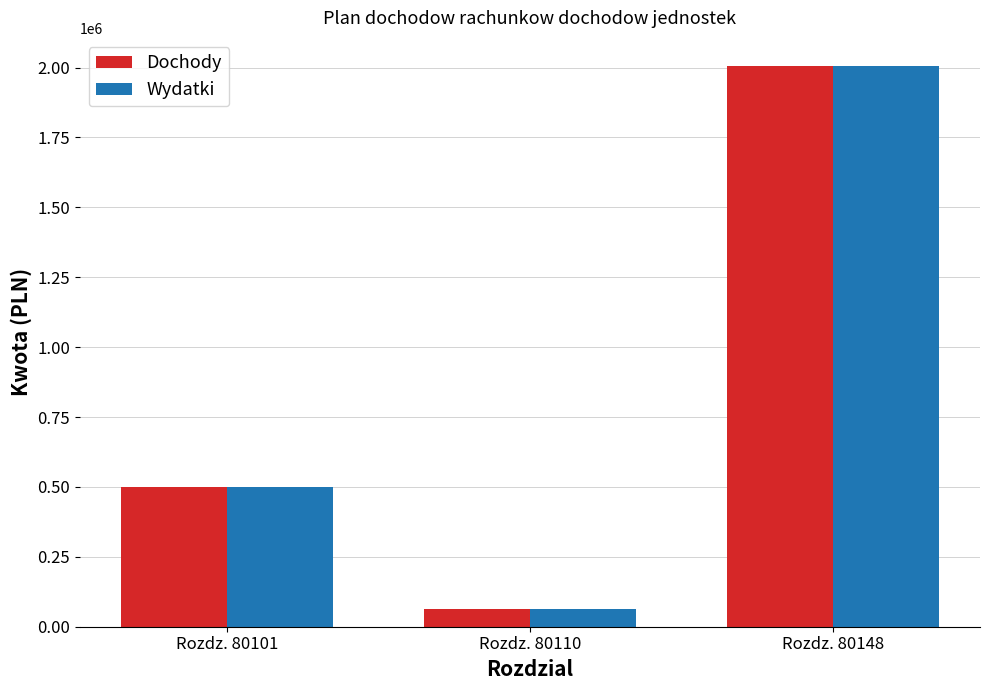

At which category is the sum across all series the highest?

Rozdz. 80148